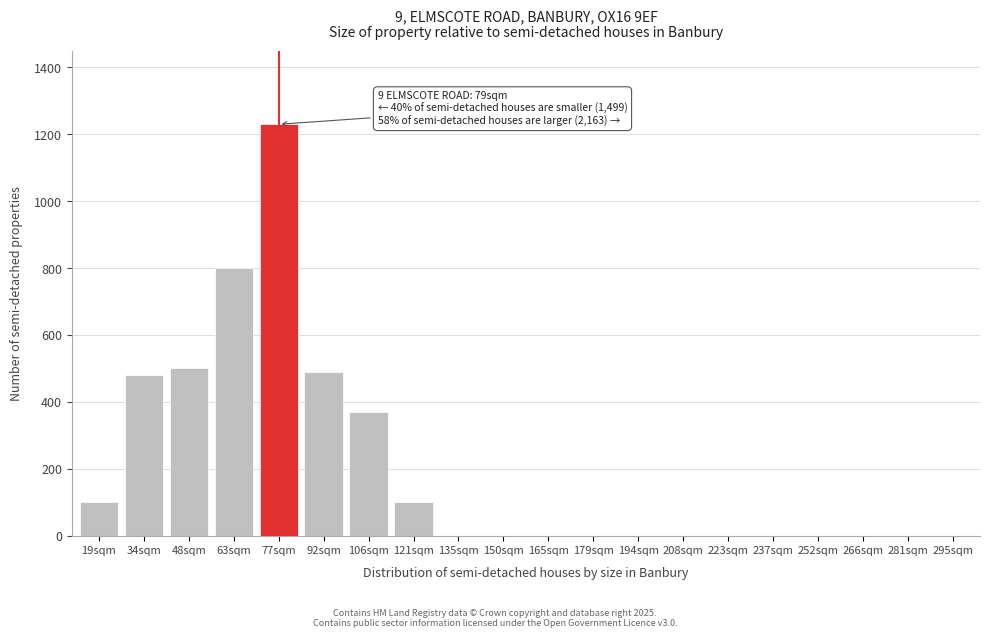

Reading left to right, transcribe all the data shown in this chart.

19sqm=100	34sqm=480	48sqm=500	63sqm=800	77sqm=1230	92sqm=490	106sqm=370	121sqm=100	135sqm=0	150sqm=0	165sqm=0	179sqm=0	194sqm=0	208sqm=0	223sqm=0	237sqm=0	252sqm=0	266sqm=0	281sqm=0	295sqm=0